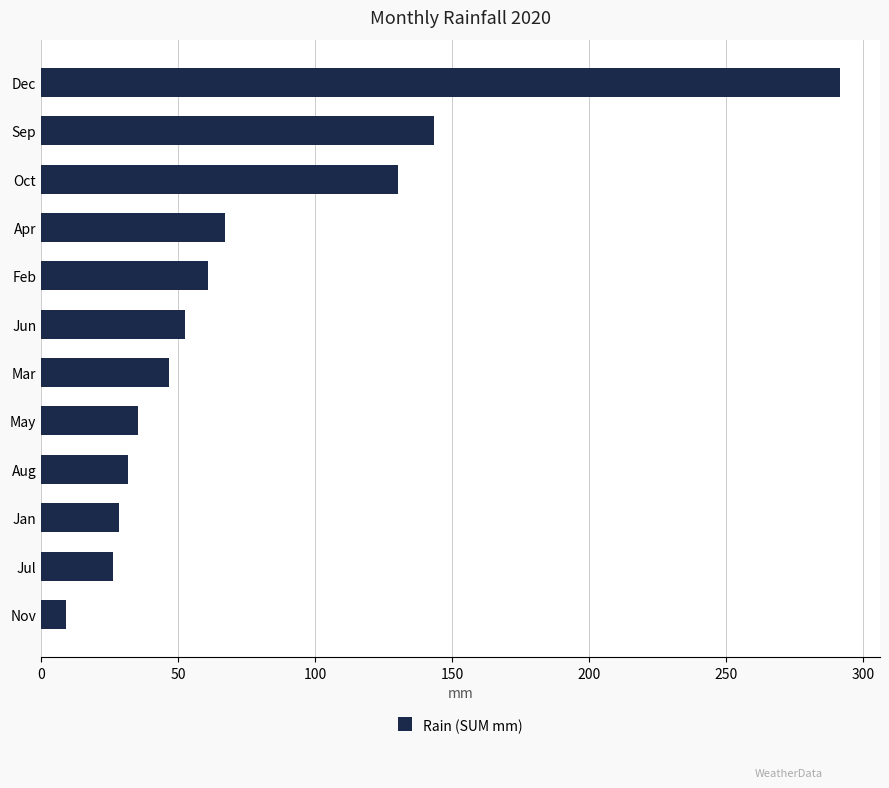

Which category has the highest value across all series?

Dec